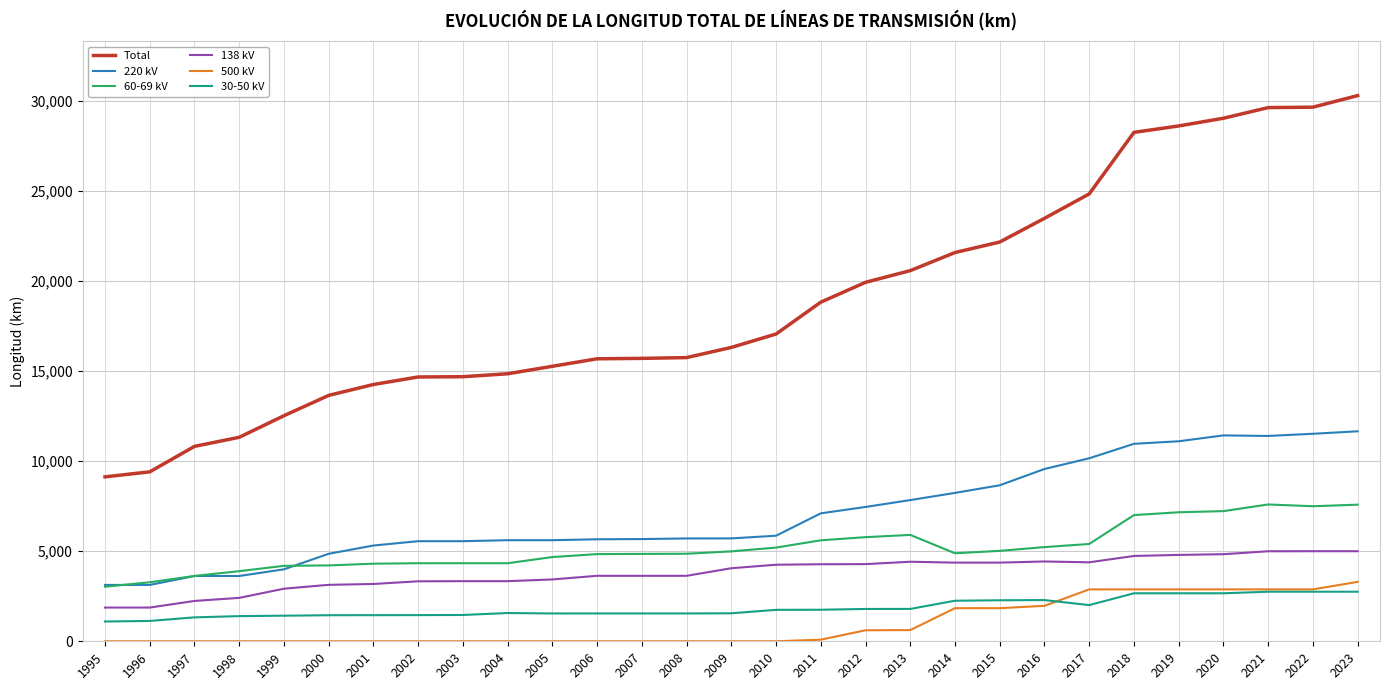

The value of 138 kV at 2015 is 4368.8. True or false?

True